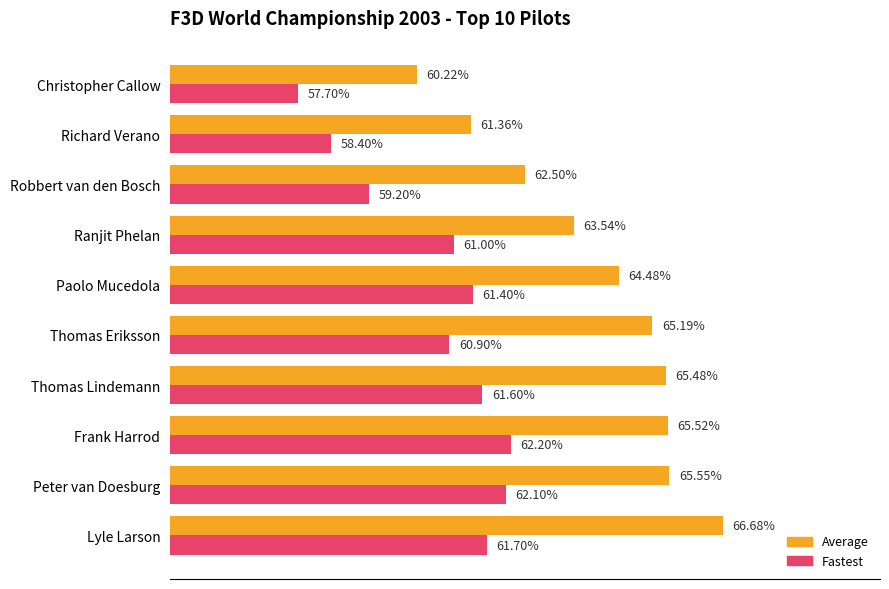

Where is Average nearest to the value 63?

Robbert van den Bosch